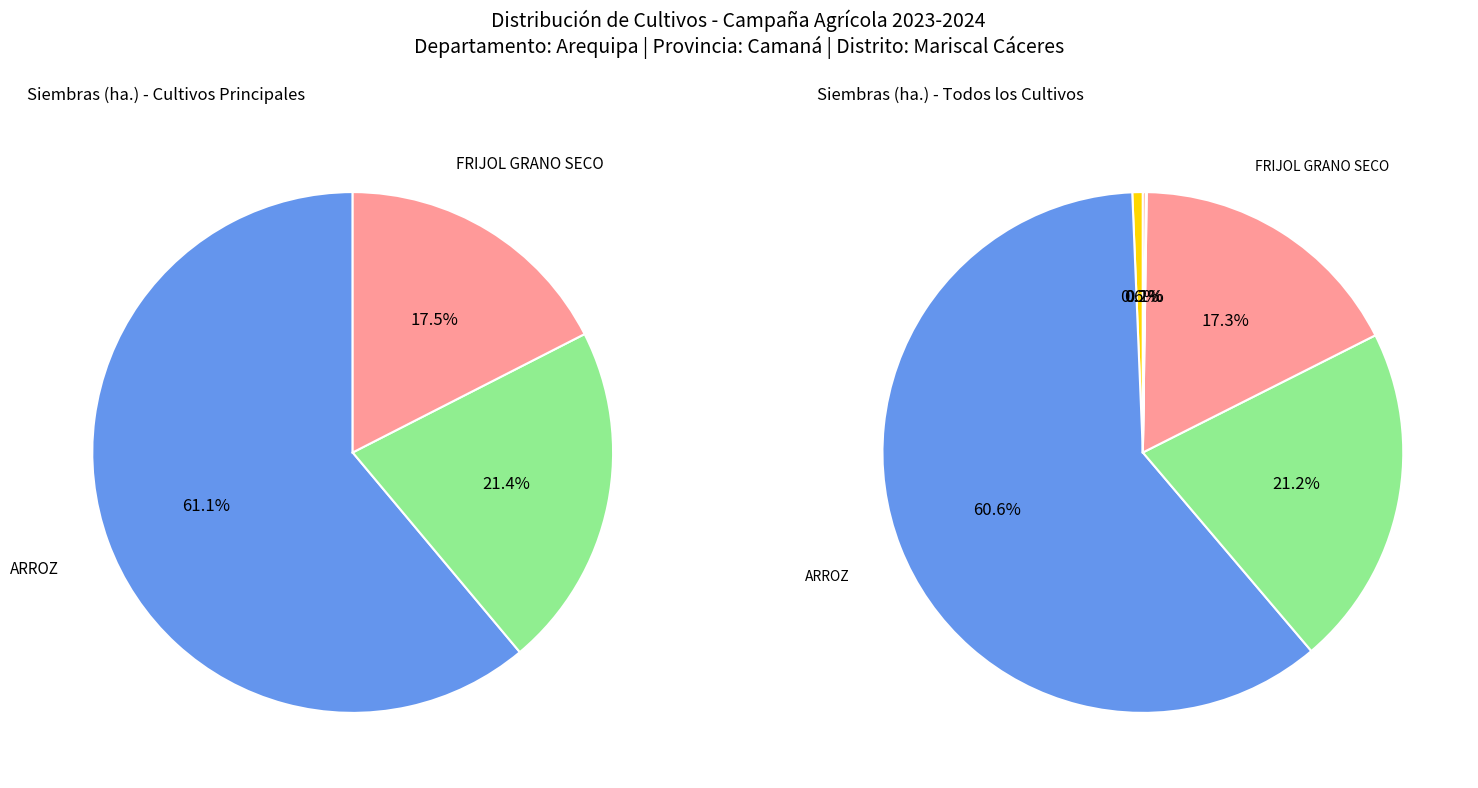

The MAIZ CHOCLO slice represents 9% of the pie. True or false?

False